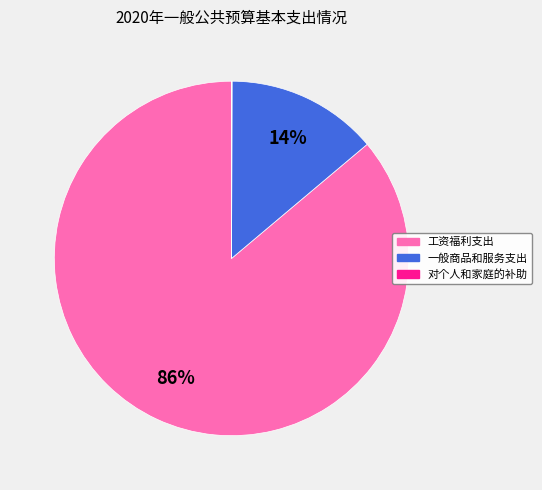

The 工资福利支出 slice represents 99% of the pie. True or false?

False